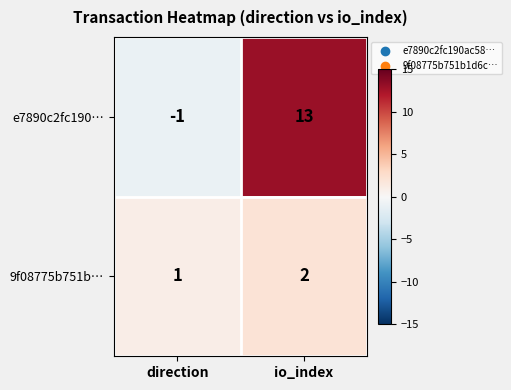

Which series has the widest spread of values?

e7890c2fc190…